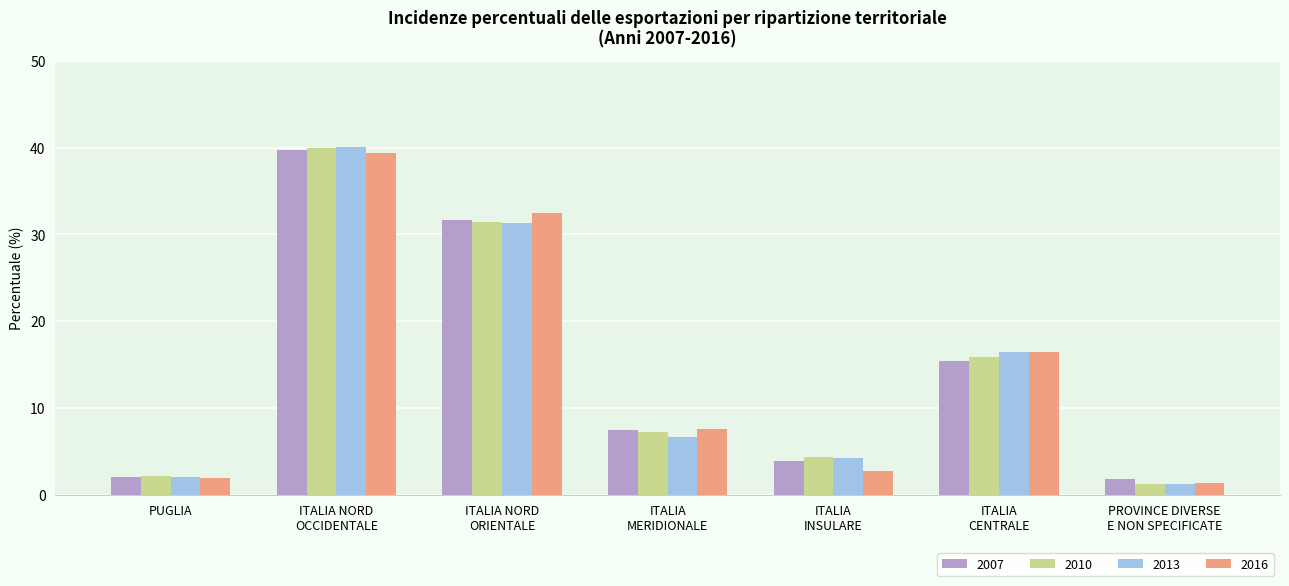

Which series has the widest spread of values?

2013